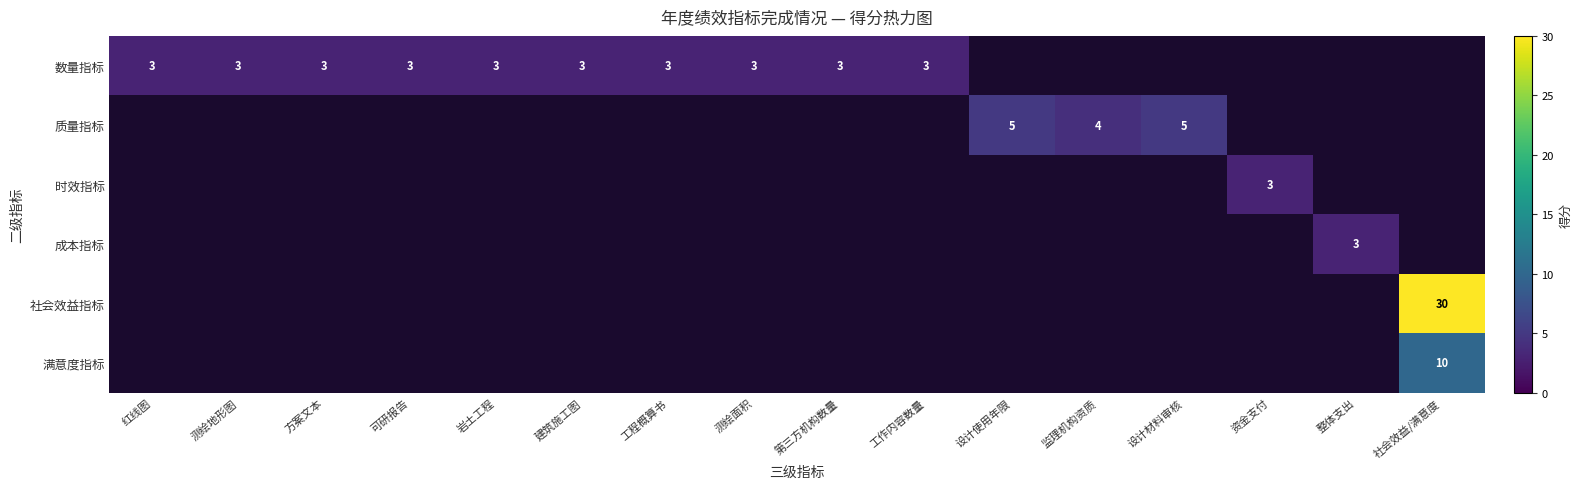

The 数量指标 series shows 4 at 工作内容数量. True or false?

False